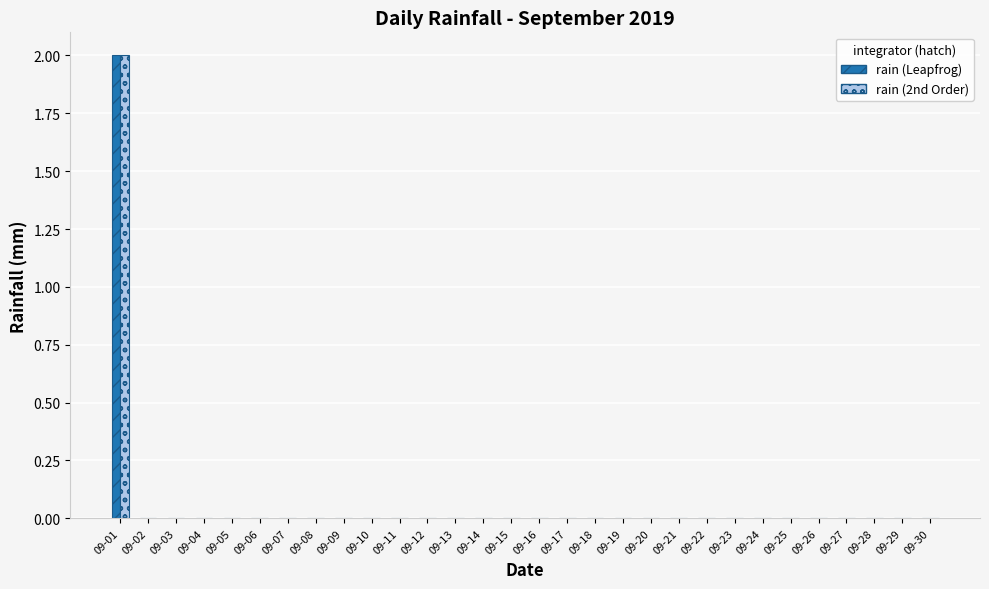

At which category is the sum across all series the highest?

09-01